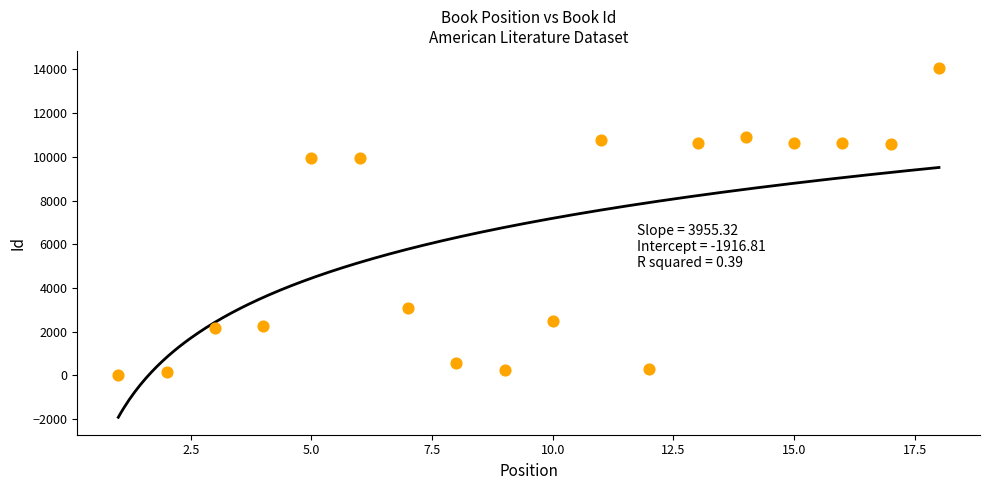

What is the range of X values (max minus min)?

17